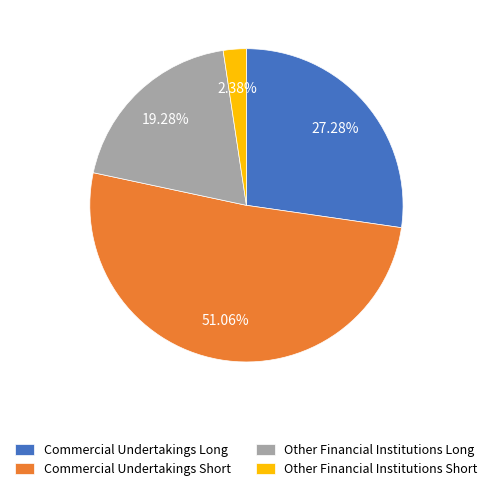

How many slices are in this pie chart?

4